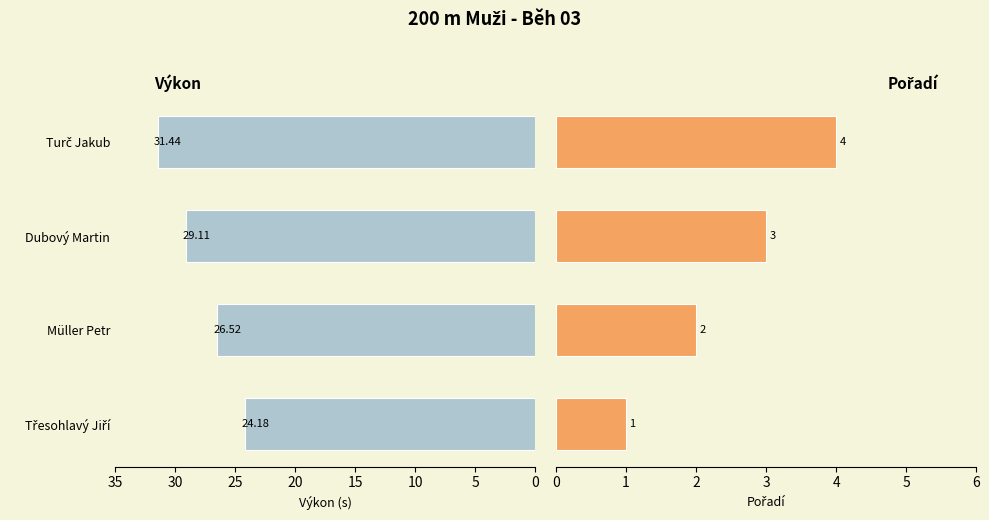

How many bars are there in each group?

2